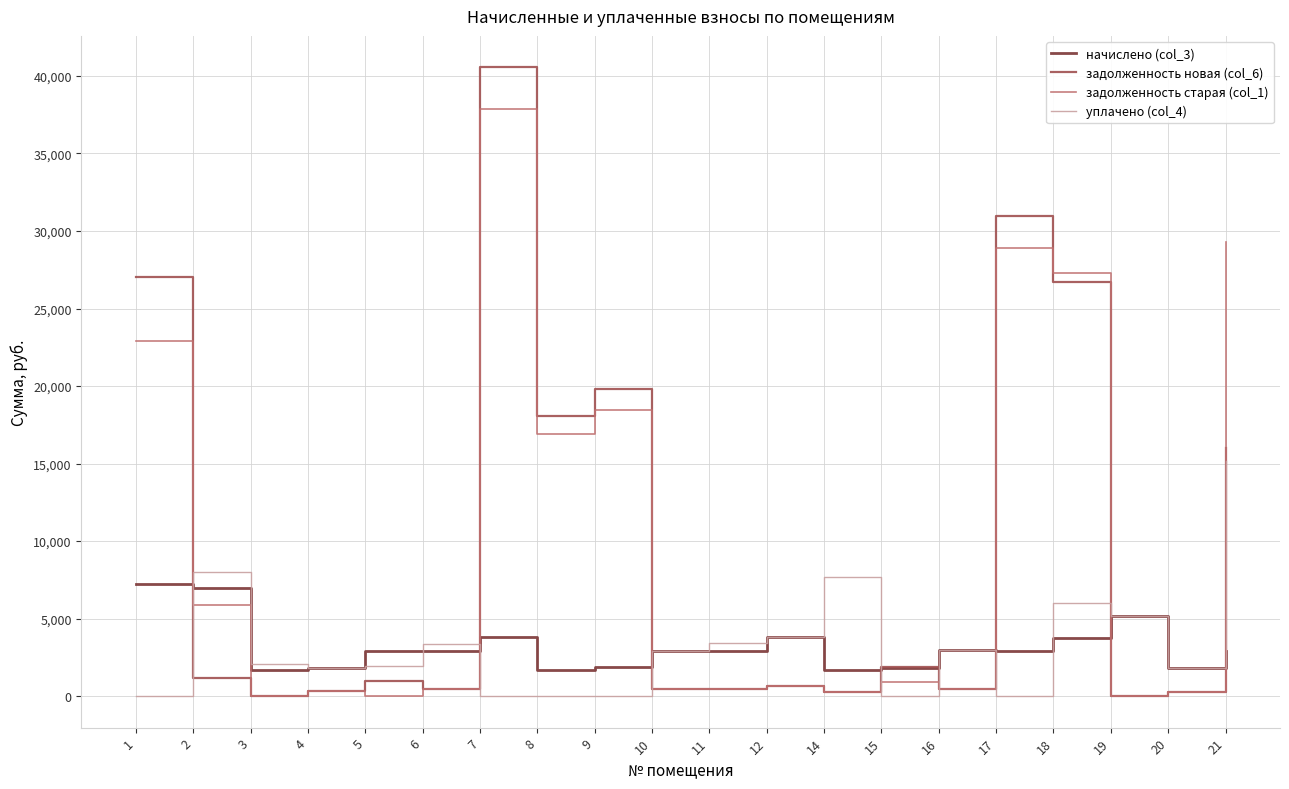

At which category is the sum across all series the highest?

7